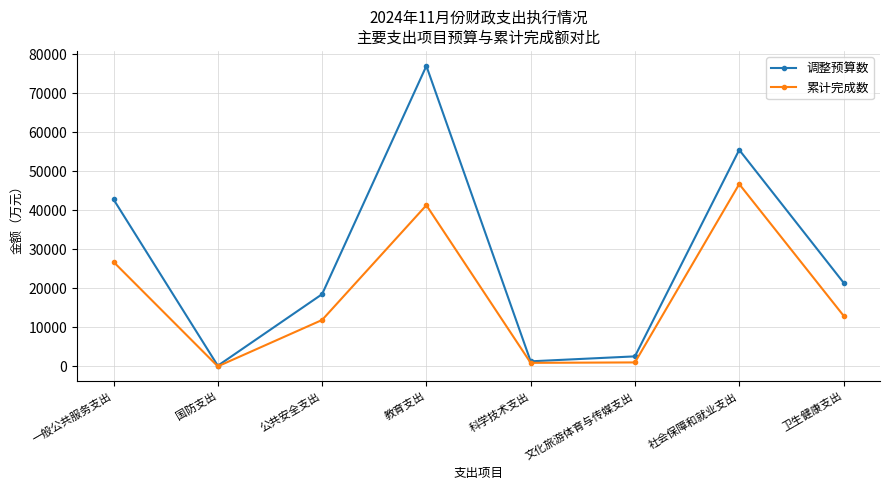

Where is the first local maximum for 调整预算数?

教育支出